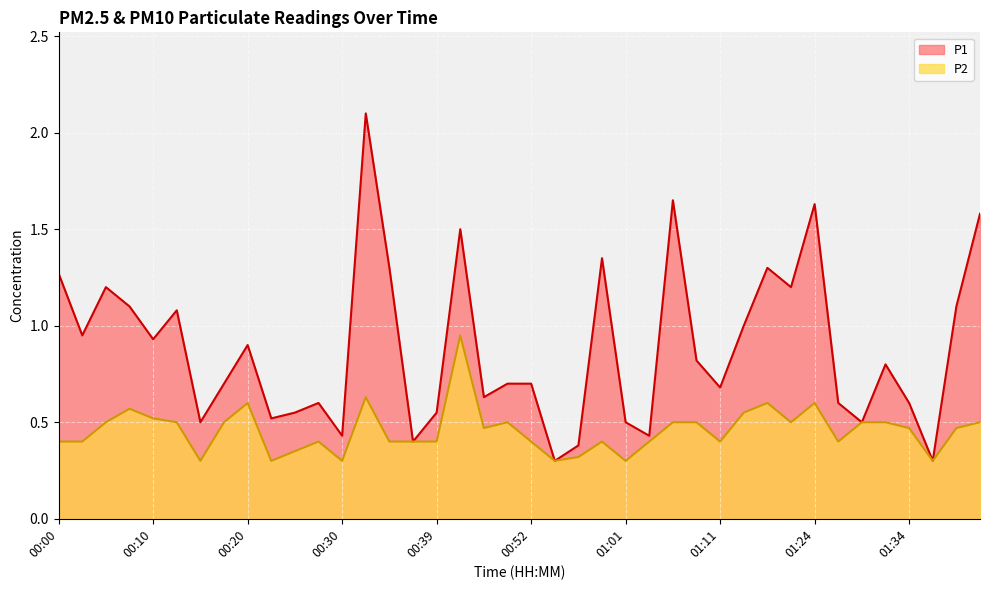

What is the maximum value for P2?

0.9